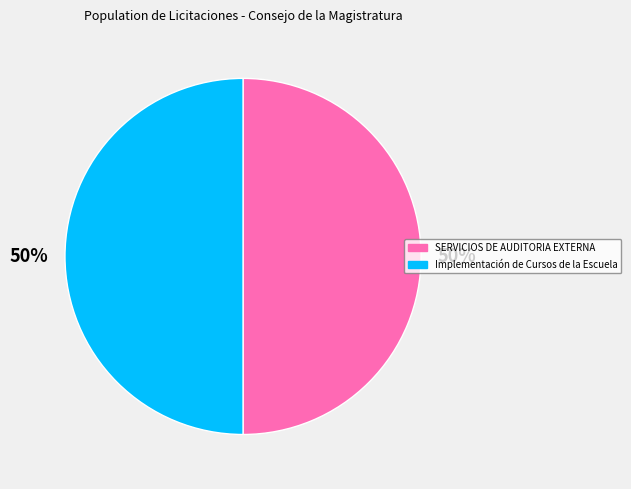

What percentage is the SERVICIOS DE AUDITORIA EXTERNA slice, to the nearest percent?

50%